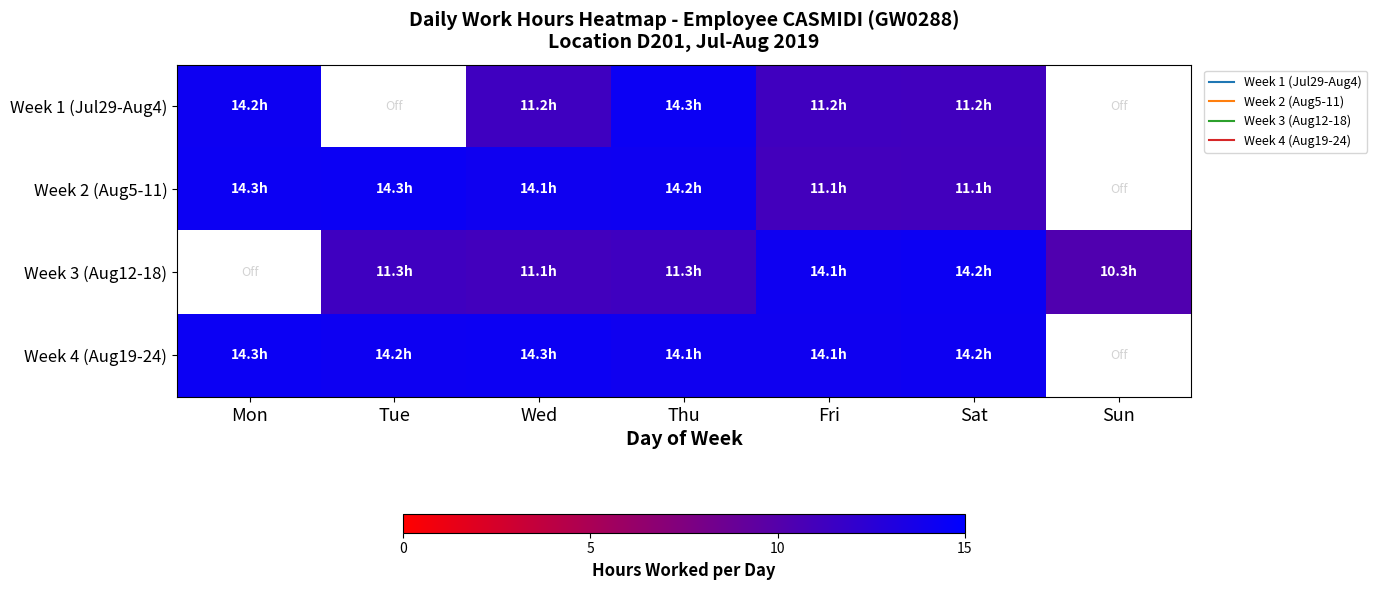

Which category has the highest value across all series?

Mon